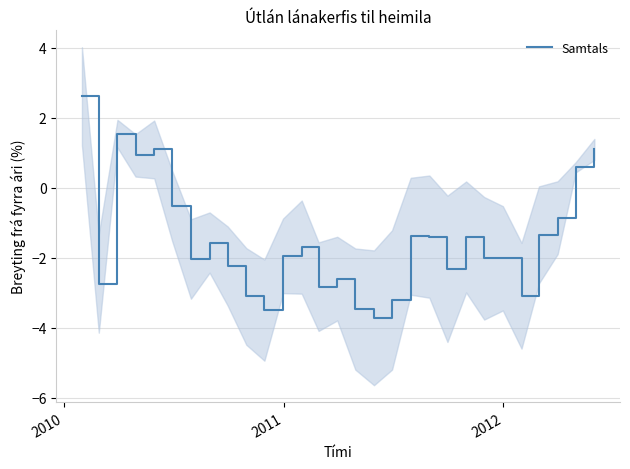

What is the highest value of the Samtals series?

2.6